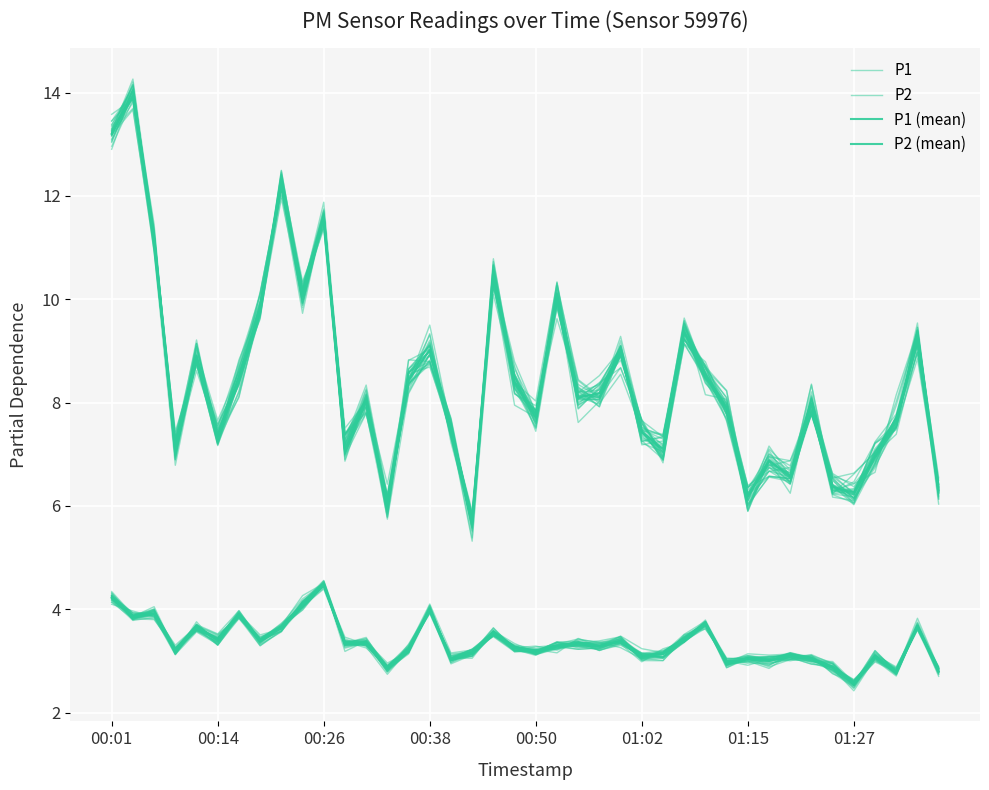

What position from the right is 17?

23